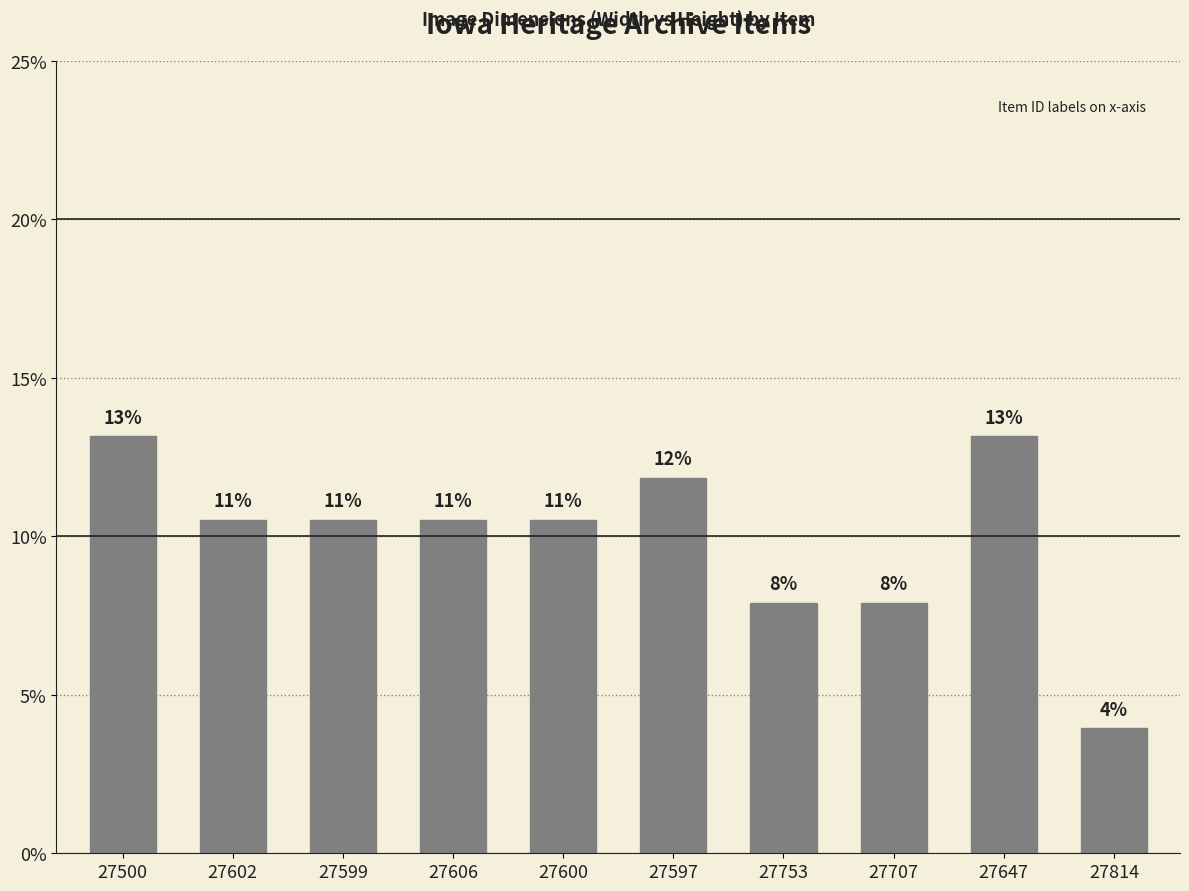

Rank the categories by value from highest to lowest.

27500, 27647, 27597, 27602, 27599, 27606, 27600, 27753, 27707, 27814